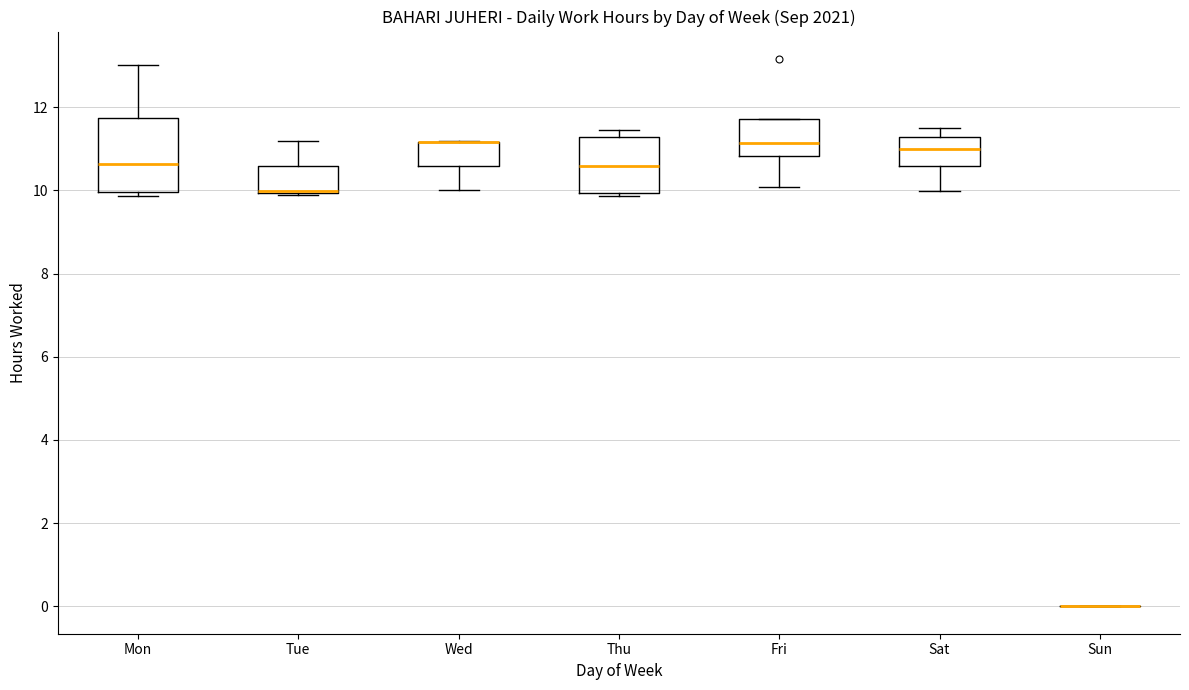

Where does the upper whisker of the box for Tue end on the y-axis? The values are not printed on the chart, so give them approximately, as read against the axis.

11.2